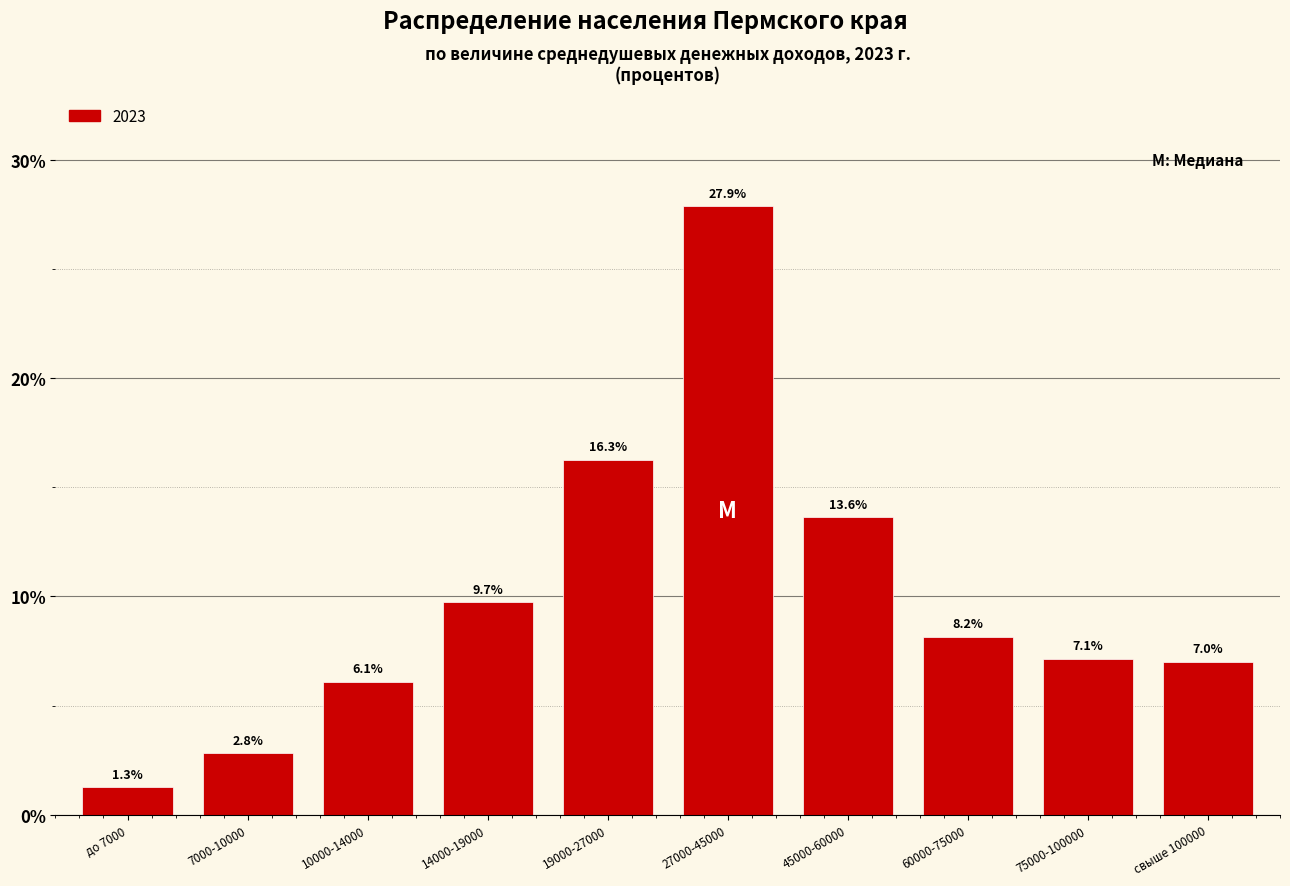

Reading left to right, list all the values displayed in this chart.

до 7000=1.3	7000-10000=2.8	10000-14000=6.1	14000-19000=9.7	19000-27000=16.3	27000-45000=27.9	45000-60000=13.6	60000-75000=8.2	75000-100000=7.1	свыше 100000=7.0